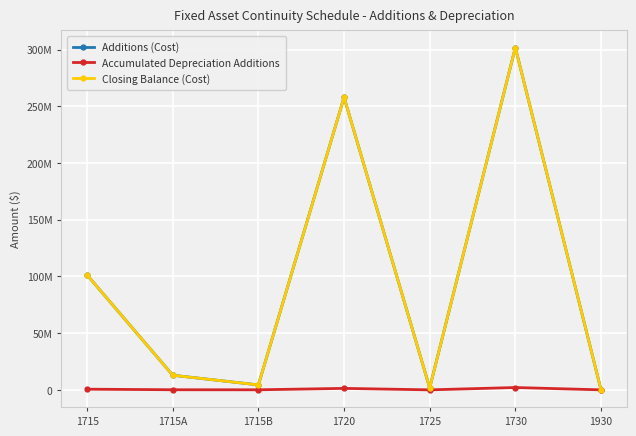

Does the chart have visible grid lines?

Yes